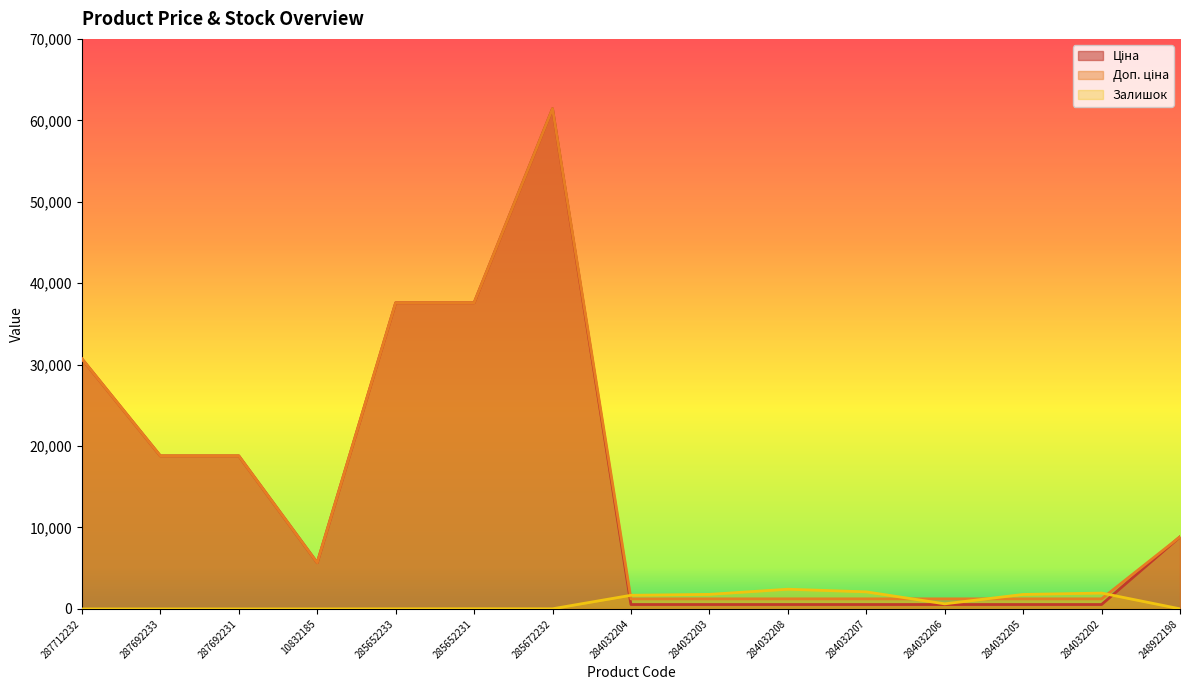

Which series has the widest spread of values?

Ціна